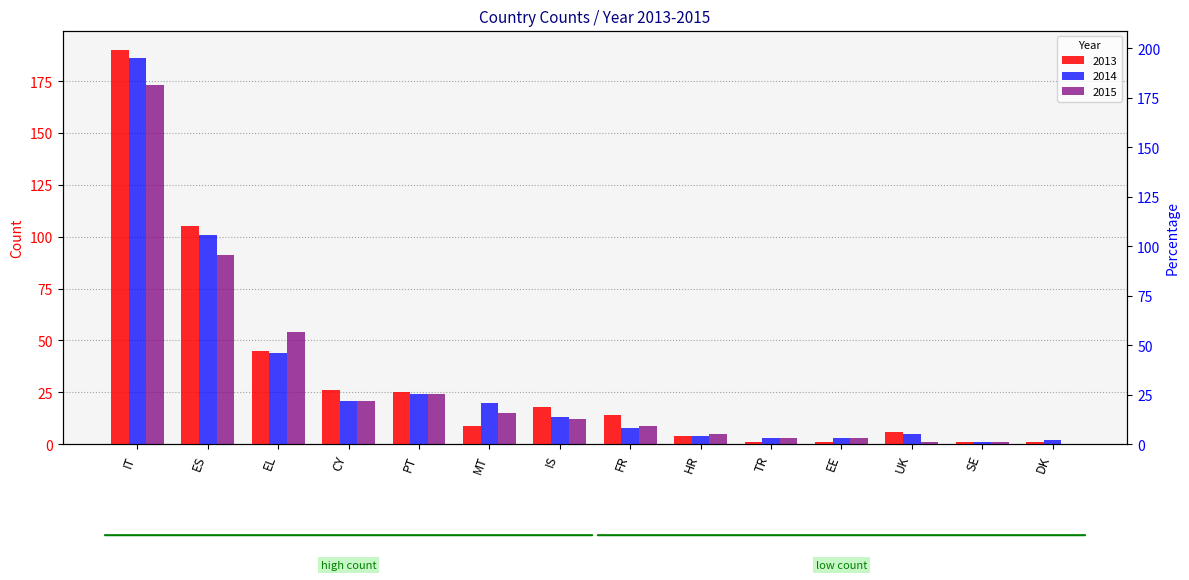

What is the greatest value displayed?

190